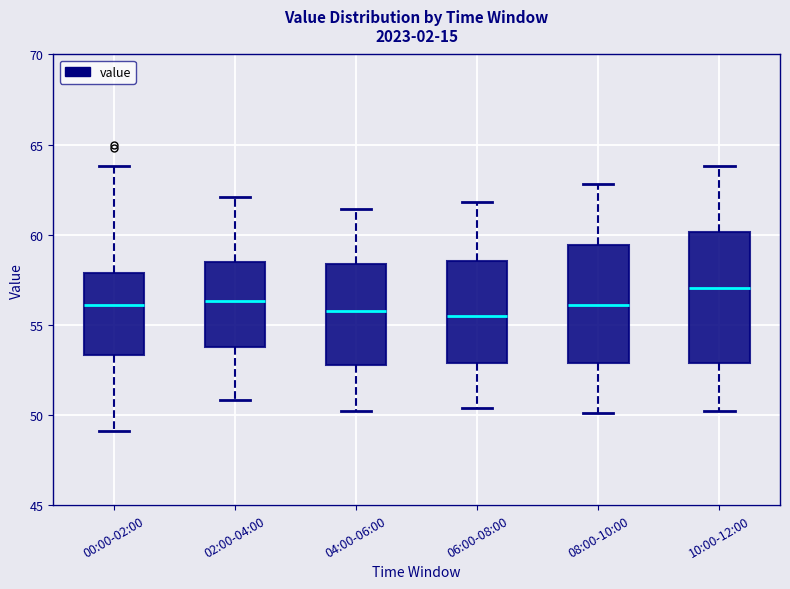

Reading left to right, transcribe this box plot: for each box, give where its median line is, the range the box spans, and where its two whiskers end, as read against the y-axis. The values are not printed on the chart, so give them approximately, as read against the axis.

00:00-02:00: median 56.0, box 53.5 to 58.0, whiskers 49.0 to 64.0
02:00-04:00: median 56.5, box 54.0 to 58.5, whiskers 51.0 to 62.0
04:00-06:00: median 56.0, box 53.0 to 58.5, whiskers 50.0 to 61.5
06:00-08:00: median 55.5, box 53.0 to 58.5, whiskers 50.5 to 62.0
08:00-10:00: median 56.0, box 53.0 to 59.5, whiskers 50.0 to 63.0
10:00-12:00: median 57.0, box 53.0 to 60.0, whiskers 50.0 to 64.0